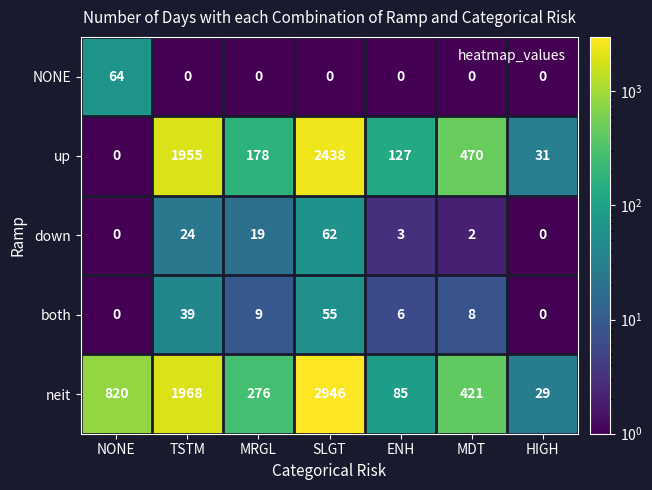

What is the difference between the highest and lowest values at SLGT?

2946